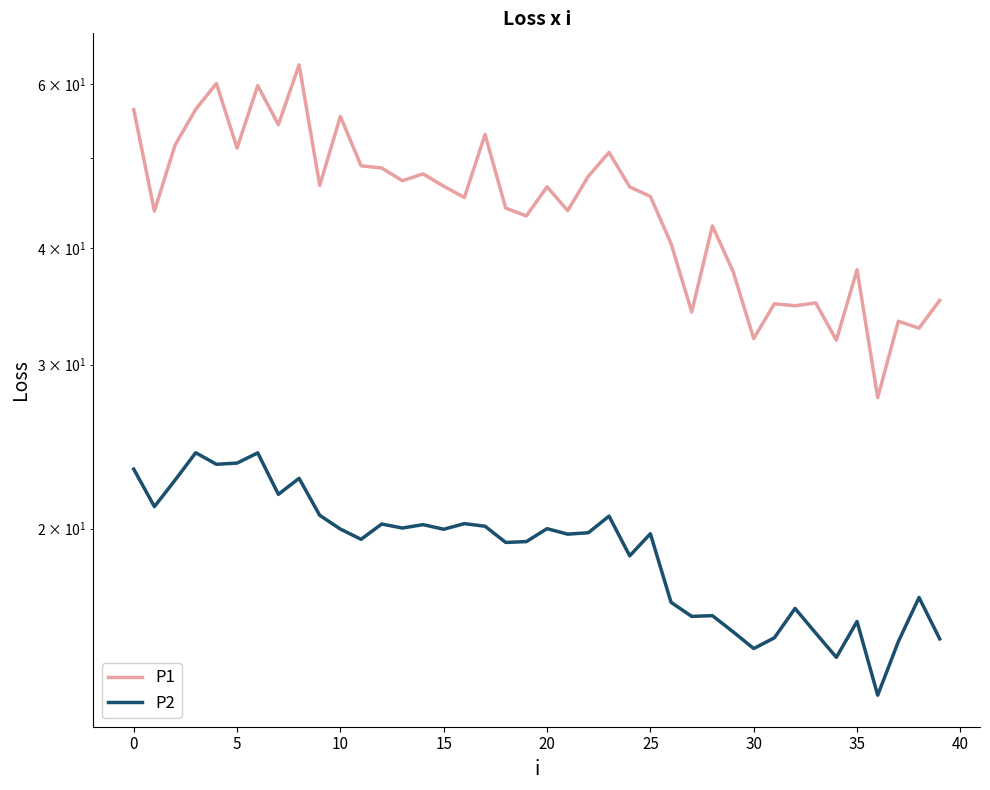

At how many categories does at least one series exceed 56?

5